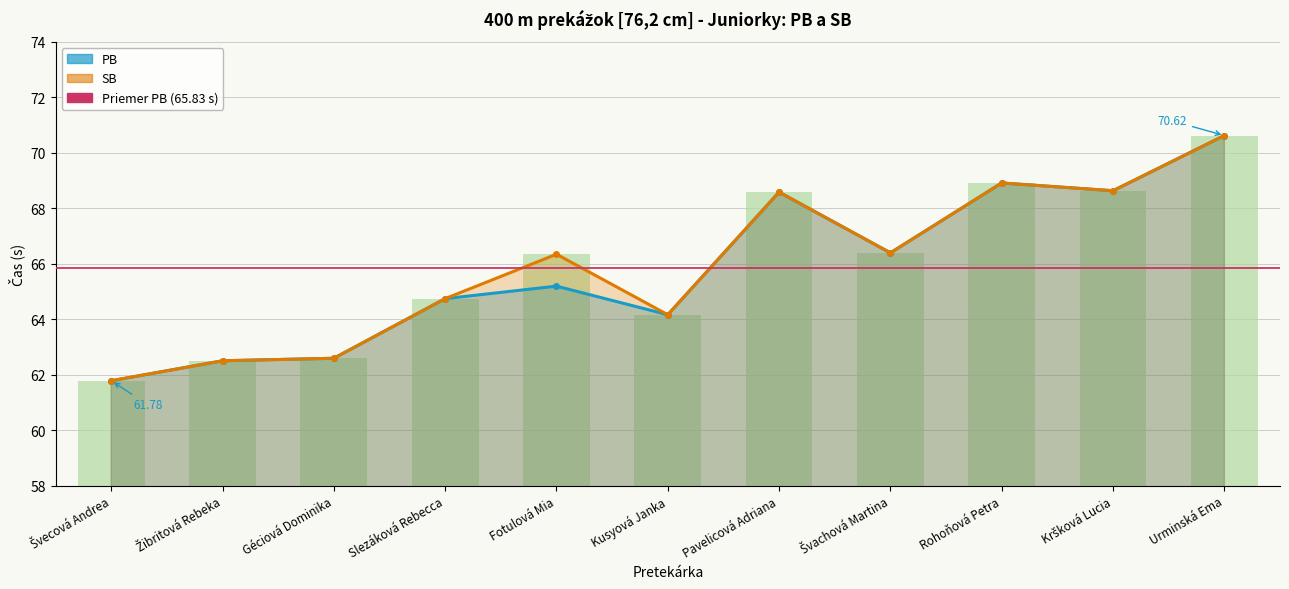

What value does the SB series have at Švachová Martina?

66.4